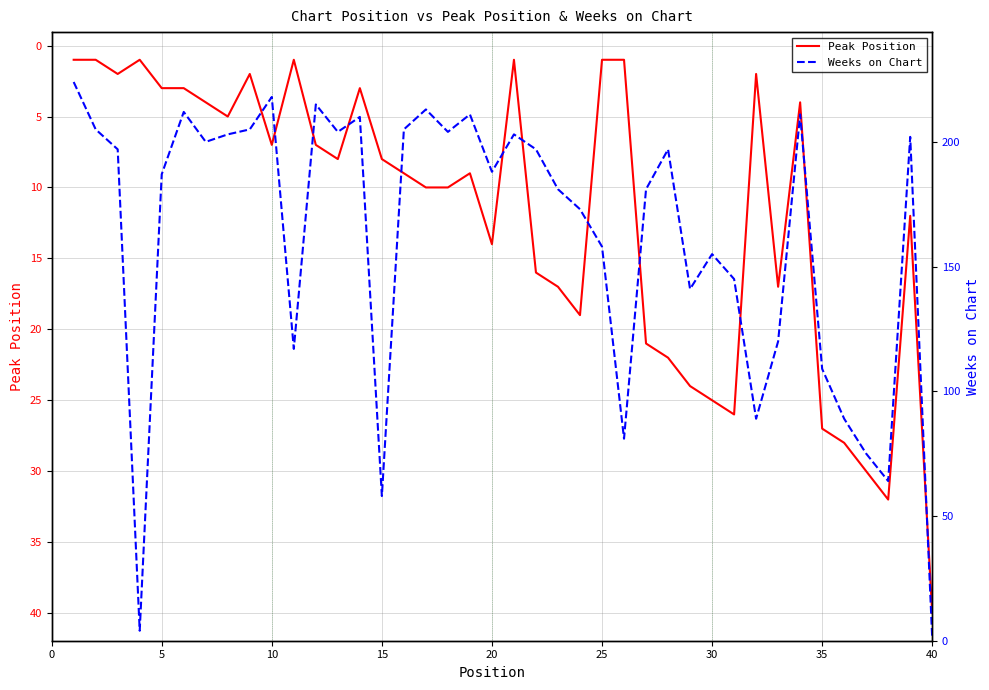

After their last crossing, which series has the higher values: Peak Position or Weeks on Chart?

Peak Position